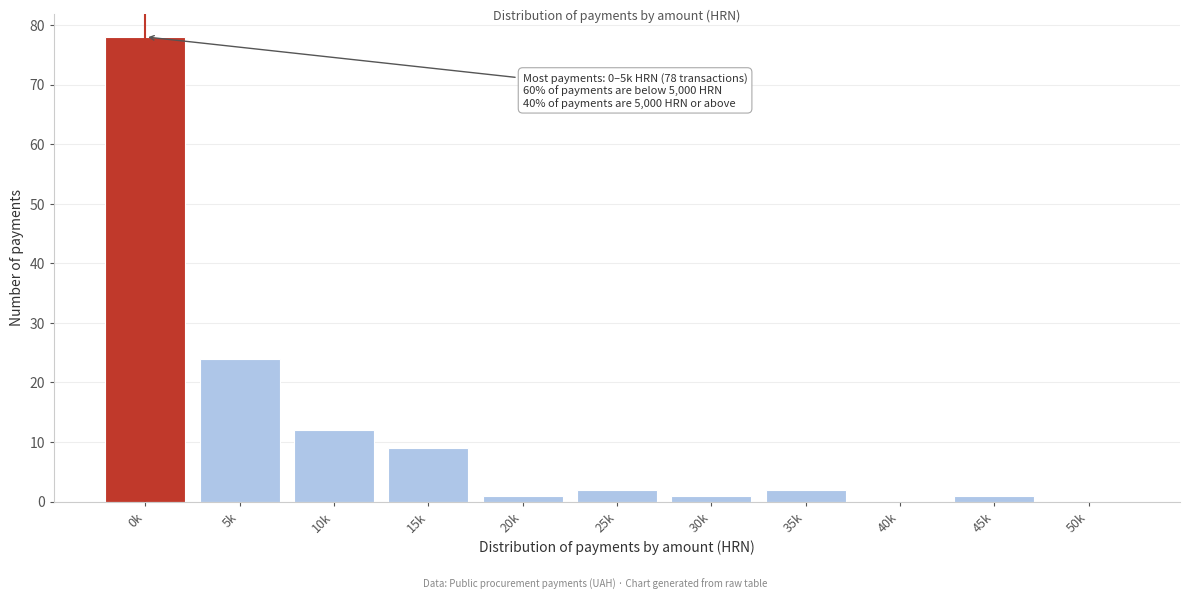

Reading left to right, what are all the values shown in this chart?

0k=78	5k=24	10k=12	15k=9	20k=1	25k=2	30k=1	35k=2	40k=0	45k=1	50k=0